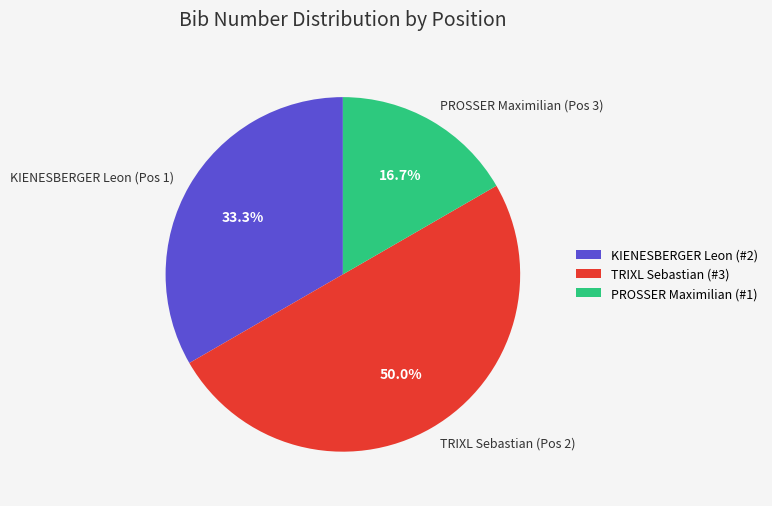

Count the number of slices in the pie.

3